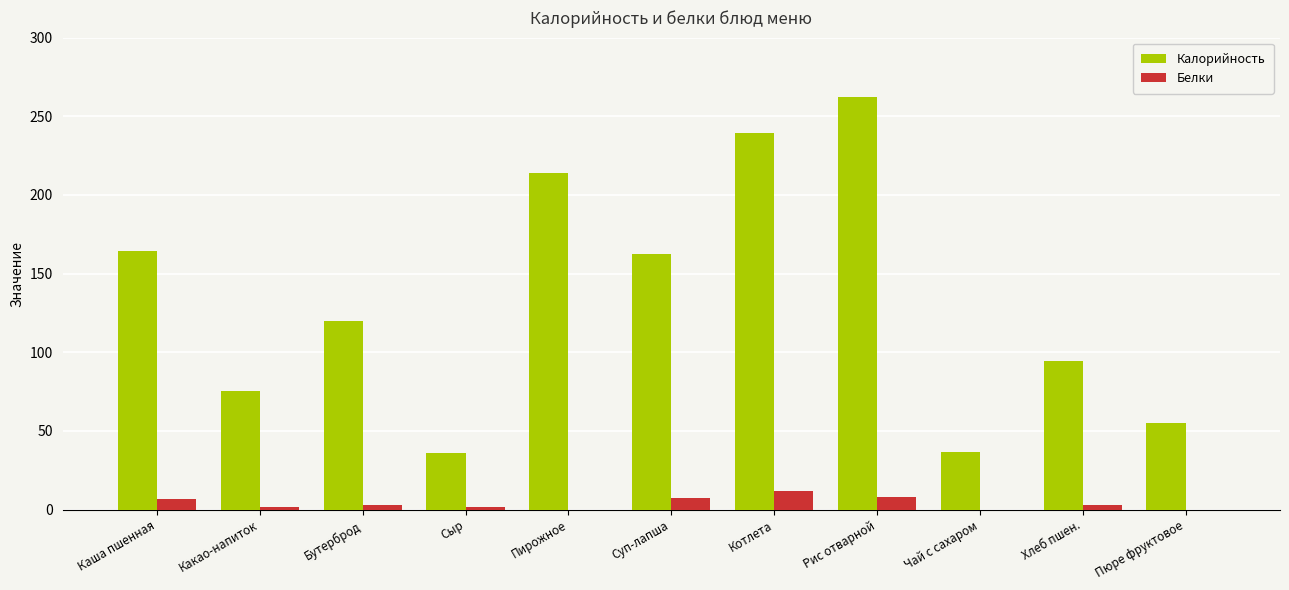

At which category does the chart reach its peak across all series?

Рис отварной